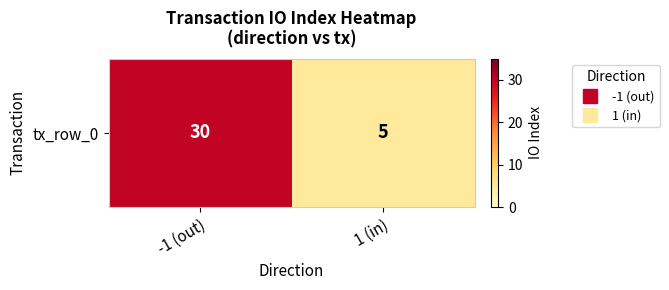

Reading left to right, transcribe all the data shown in this chart.

30	5